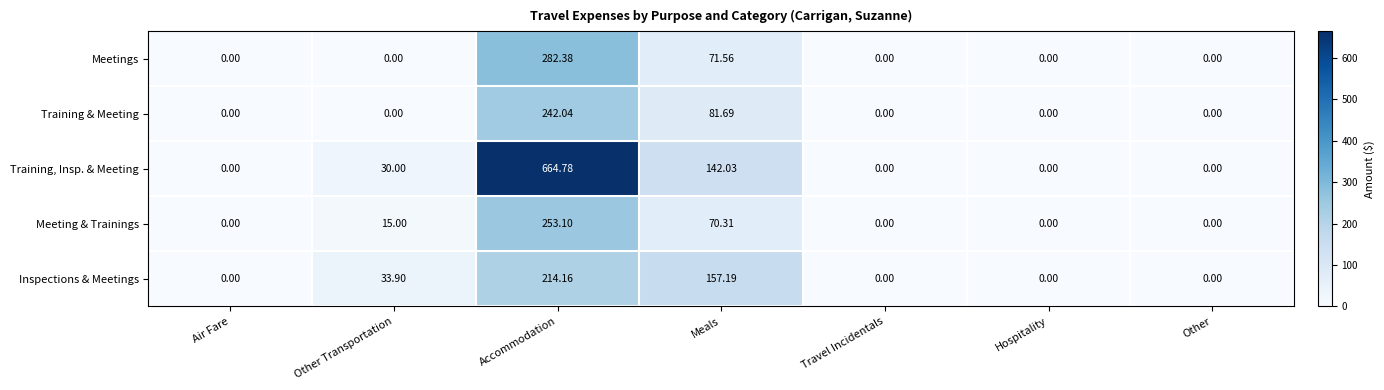

Which category has the highest value in the Meetings series?

Accommodation